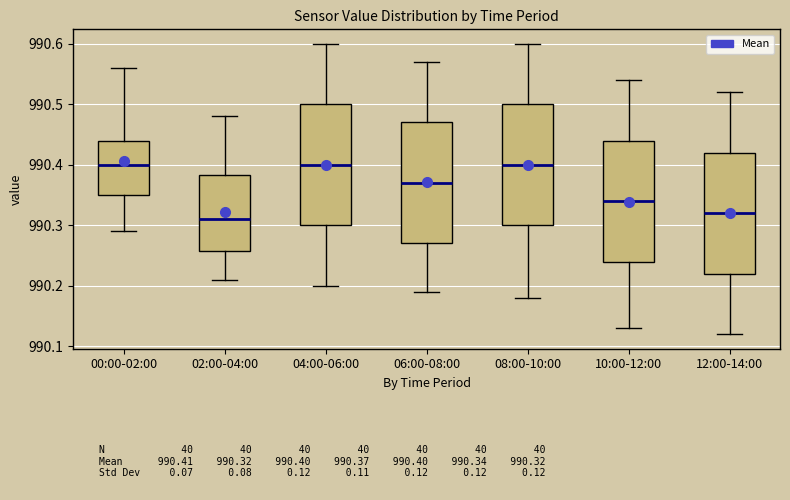

Reading left to right, read every box against the y-axis: the position of its median line, the range the box covers, and the ends of its whiskers. The values are not printed on the chart, so give them approximately, as read against the axis.

00:00-02:00: median 990.40, box 990.35 to 990.44, whiskers 990.29 to 990.56
02:00-04:00: median 990.31, box 990.26 to 990.38, whiskers 990.21 to 990.48
04:00-06:00: median 990.40, box 990.30 to 990.50, whiskers 990.20 to 990.60
06:00-08:00: median 990.37, box 990.27 to 990.47, whiskers 990.19 to 990.57
08:00-10:00: median 990.40, box 990.30 to 990.50, whiskers 990.18 to 990.60
10:00-12:00: median 990.34, box 990.24 to 990.44, whiskers 990.13 to 990.54
12:00-14:00: median 990.32, box 990.22 to 990.42, whiskers 990.12 to 990.52